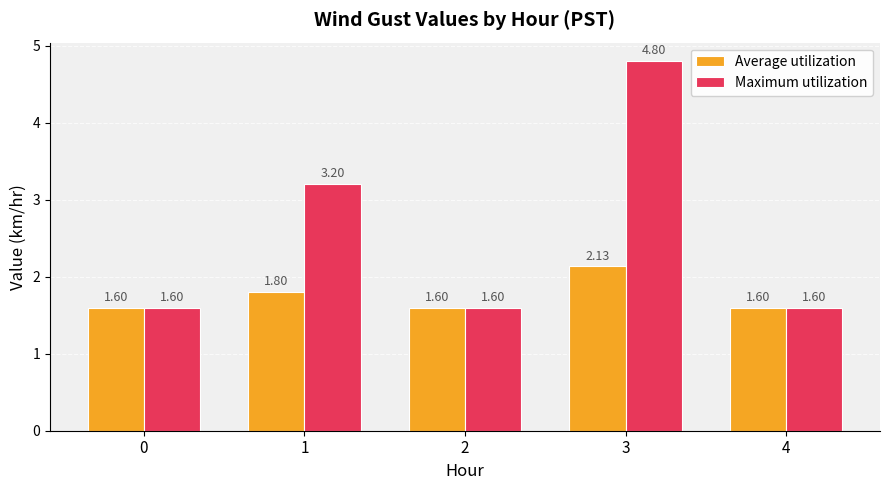

Rank the series at 3 from lowest to highest value.

Average utilization, Maximum utilization